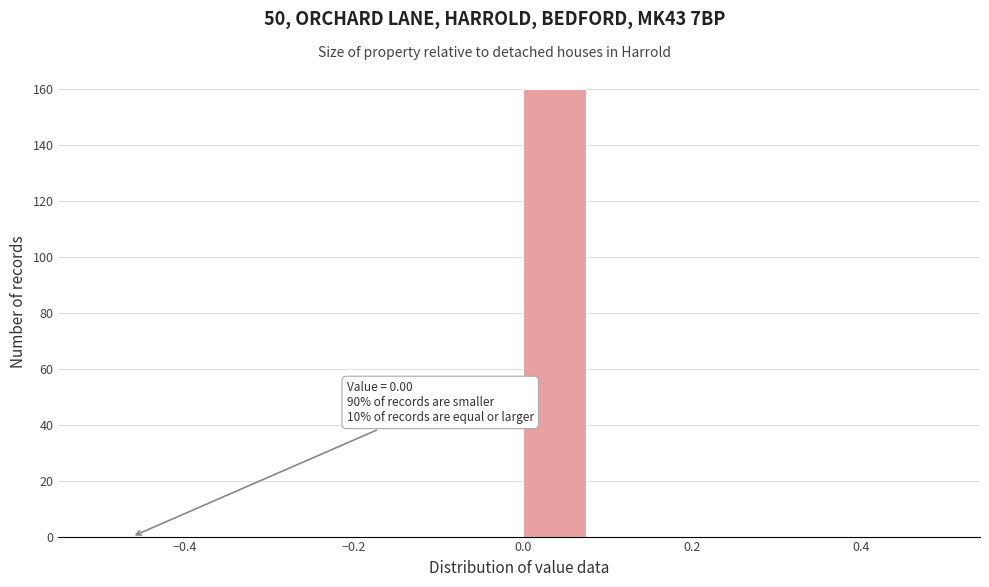

Which range on the x-axis has the tallest bar?

0.00 to 0.08